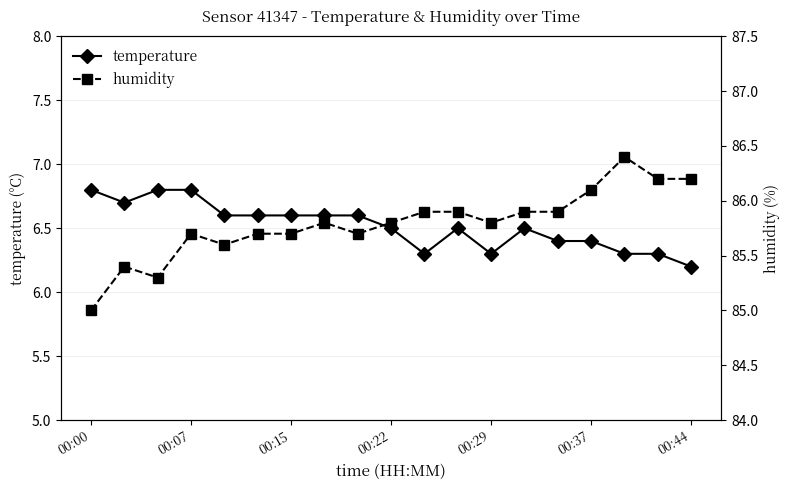

Which category has the highest value in the humidity series?

16